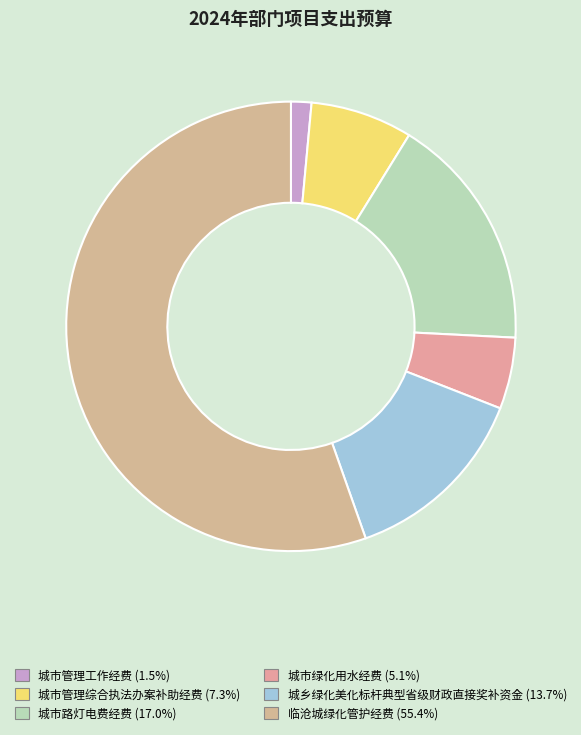

To the nearest percent, what is the difference between the largest and smallest slice percentages?

54%